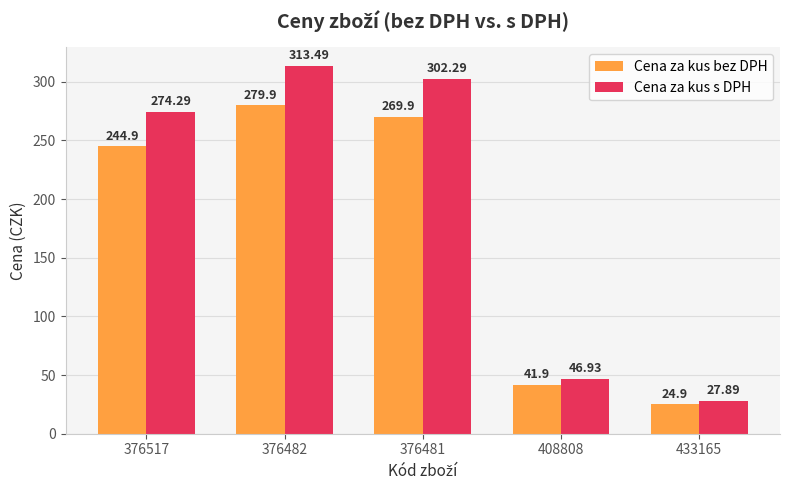

Is it true that Cena za kus bez DPH equals 24.9 at 433165?

True